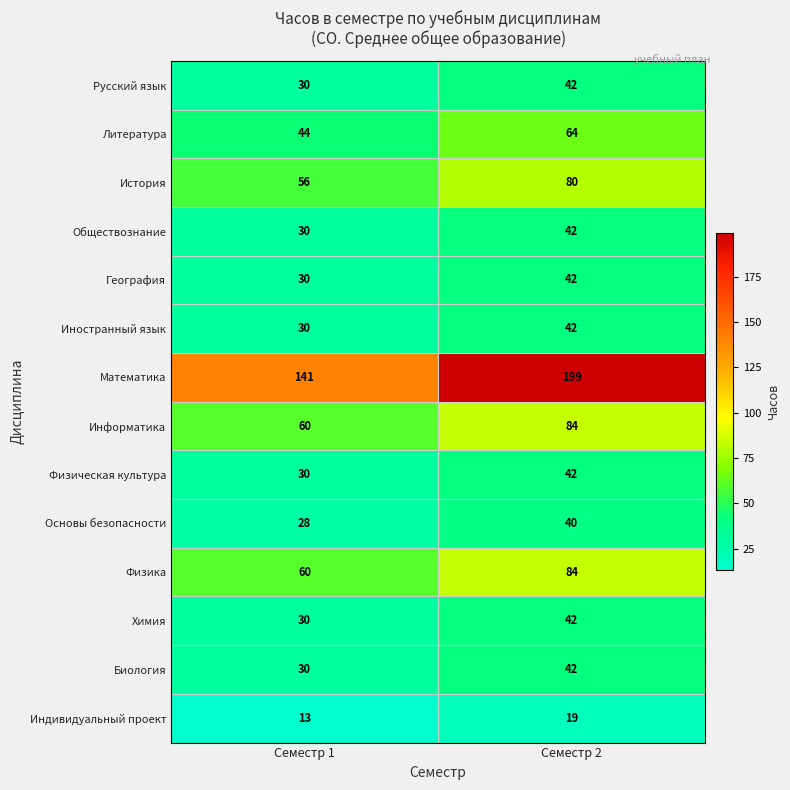

Which series changed the most between Семестр 1 and Семестр 2?

Математика